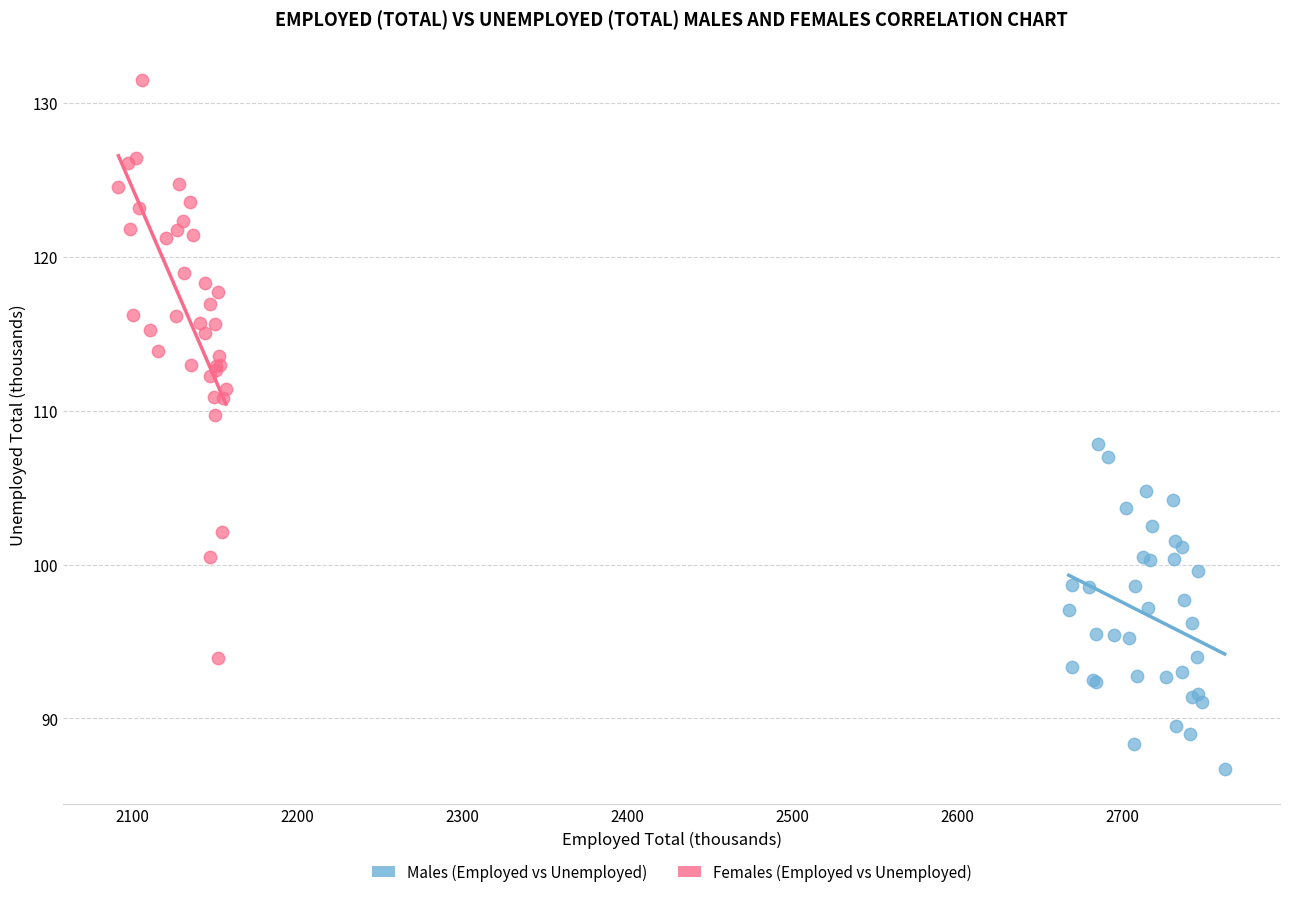

Which series has the largest Y range (max minus min)?

Females (Employed vs Unemployed)